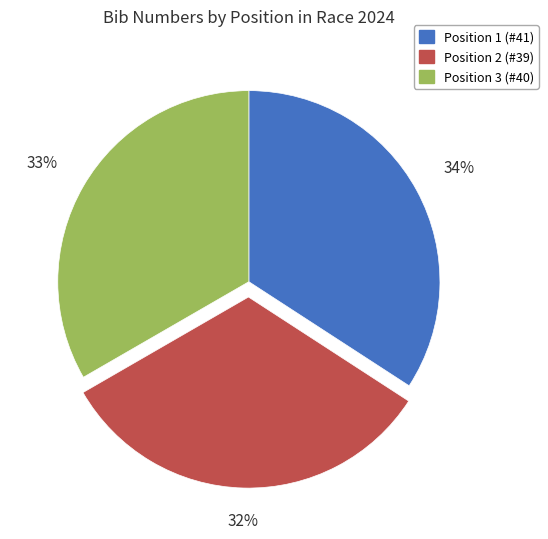

Does any single category account for the majority?

No